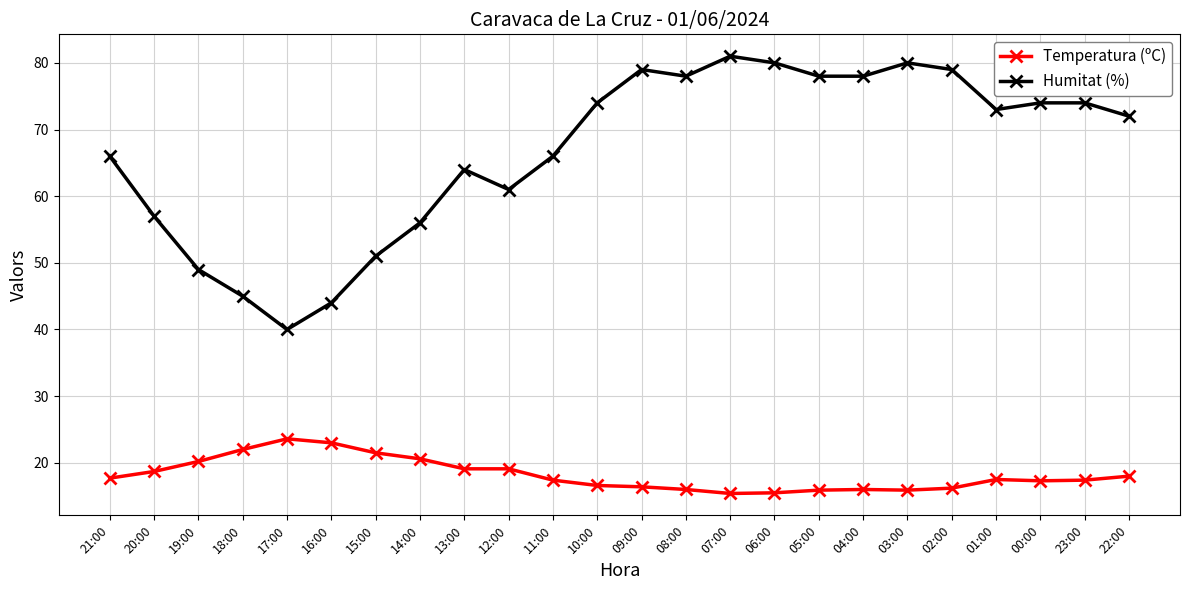

At which category does Humitat (%) reach its first local peak?

13:00